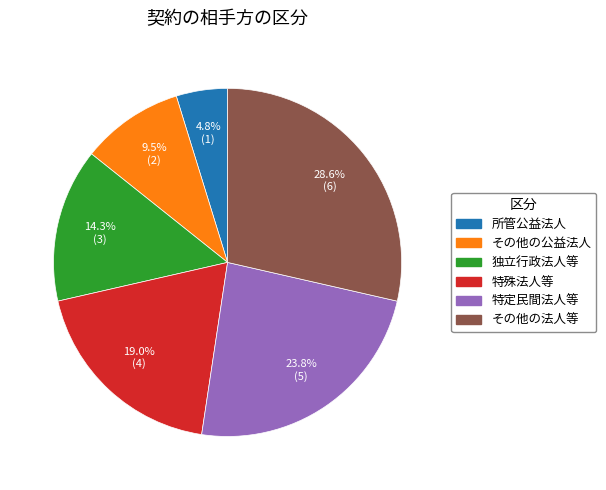

Is it true that 特殊法人等 is 7% of the pie?

False